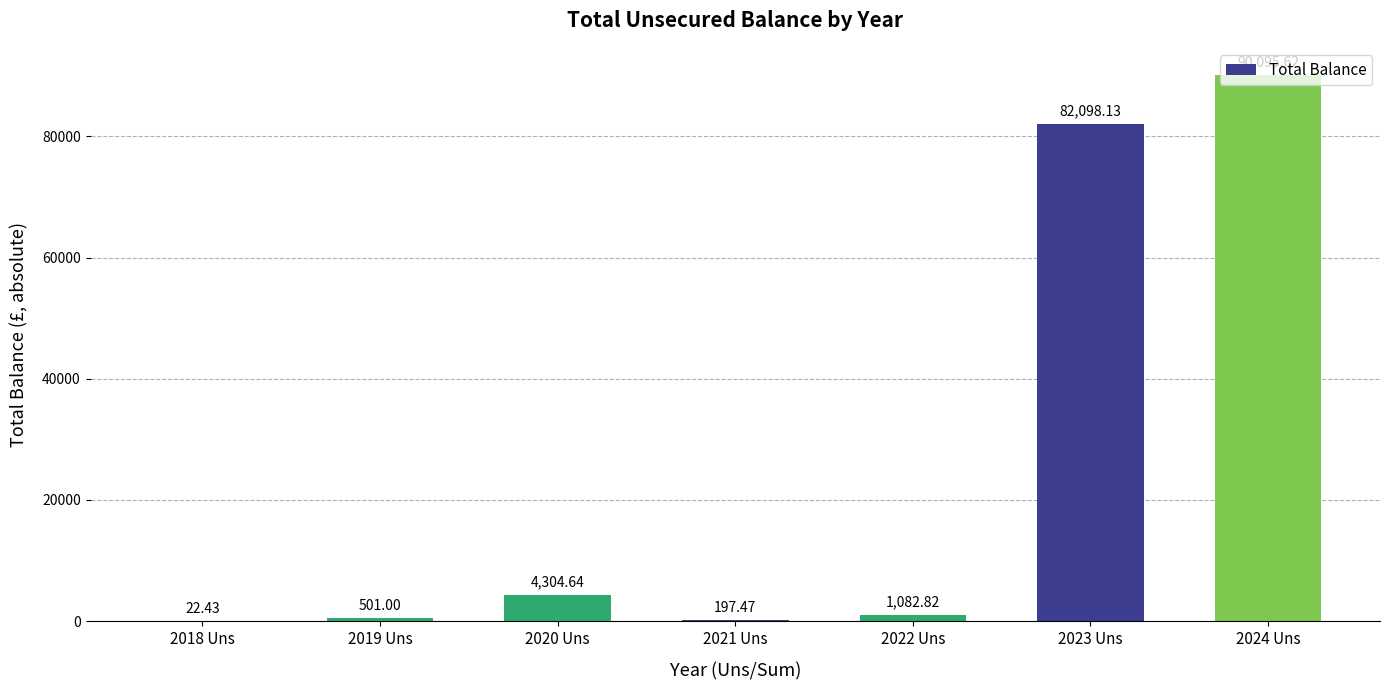

Approximately how many times larger is the value at 2024 Uns compared to 2022 Uns?

83.2